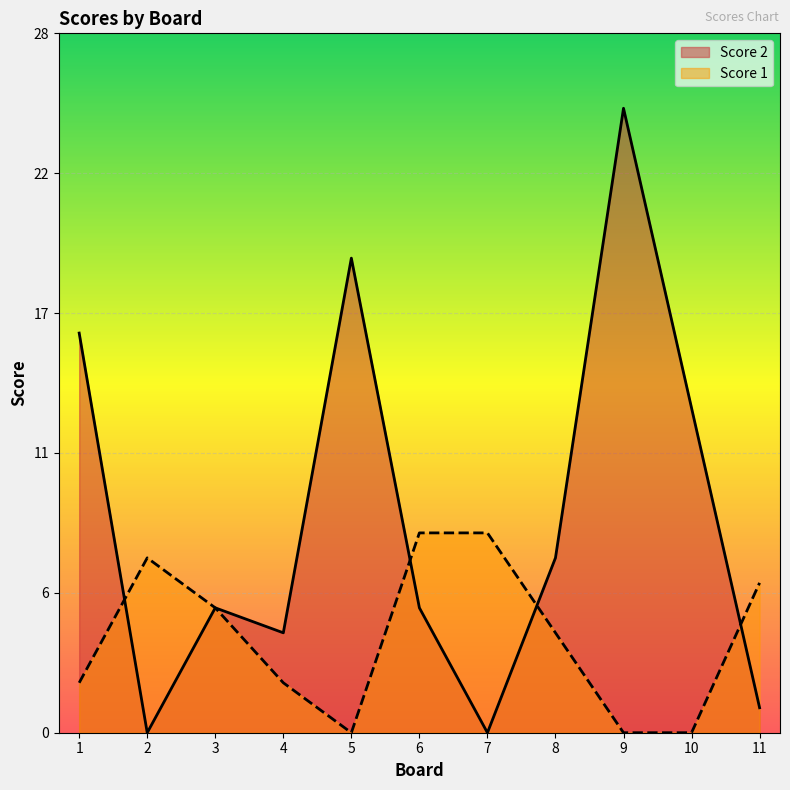

The Score 1 series shows 2 at 4. True or false?

True